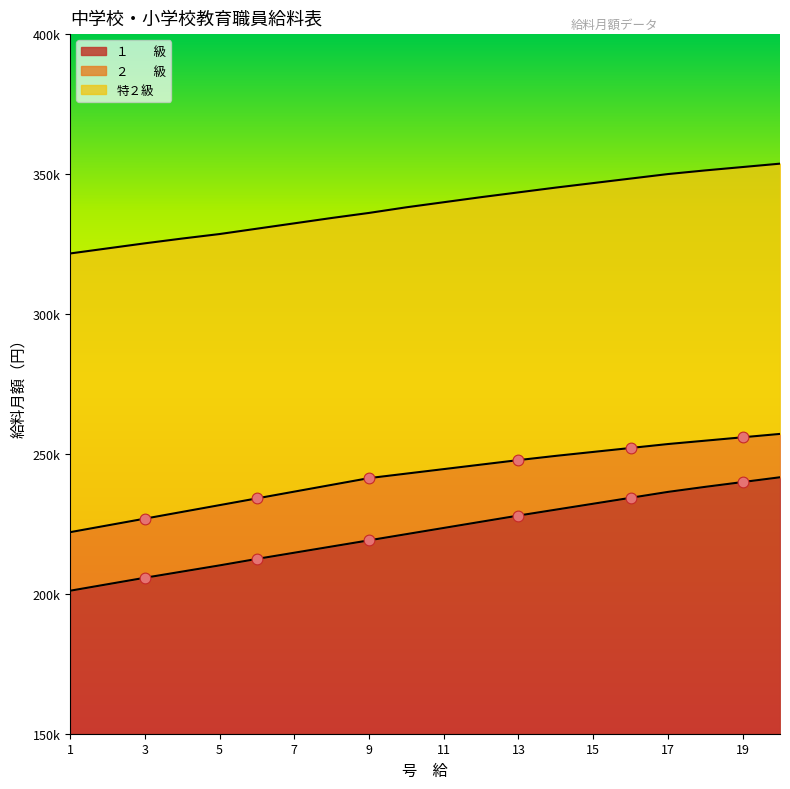

Which series has the largest Y range (max minus min)?

１　　級